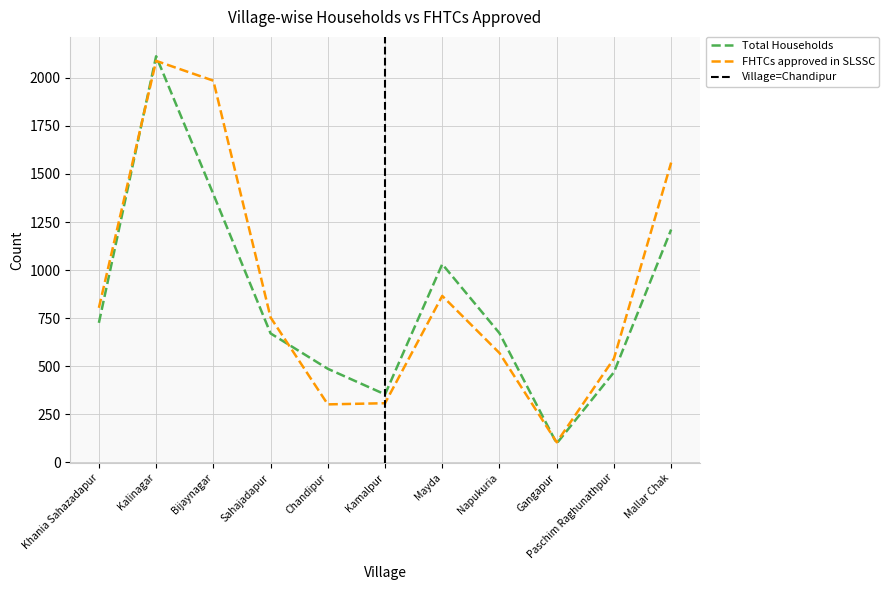

Does the chart display data point markers on the line(s)?

No